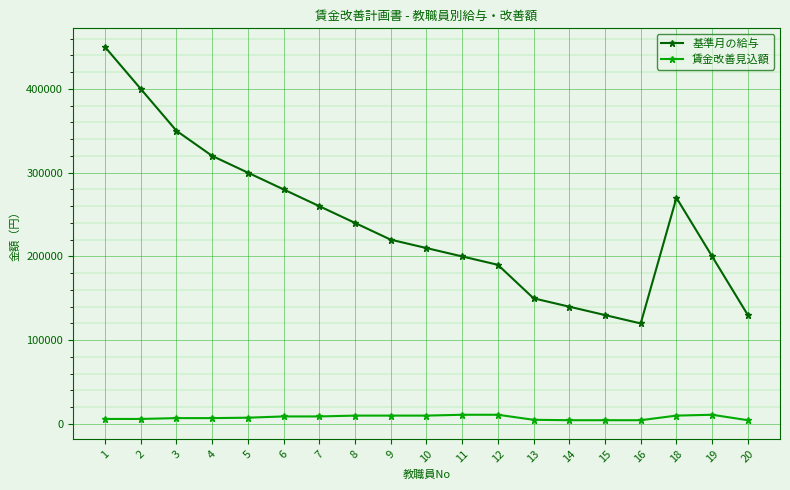

Where is 基準月の給与 nearest to the value 285000?

6